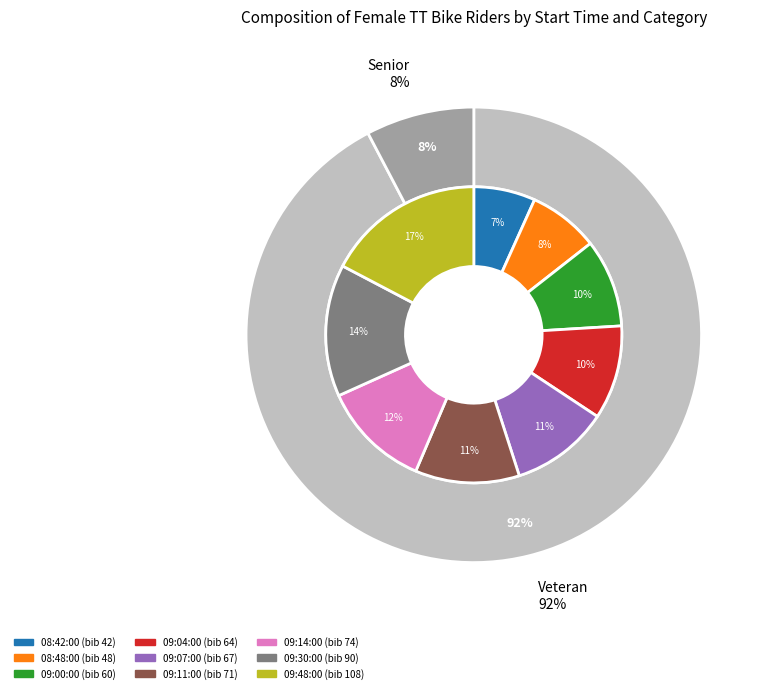

Count the number of slices in the pie.

9